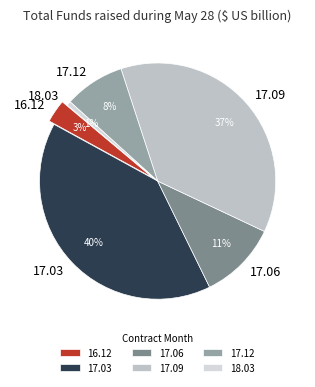

To the nearest percent, what is the difference between the 16.12 and 17.03 slice percentages?

37%